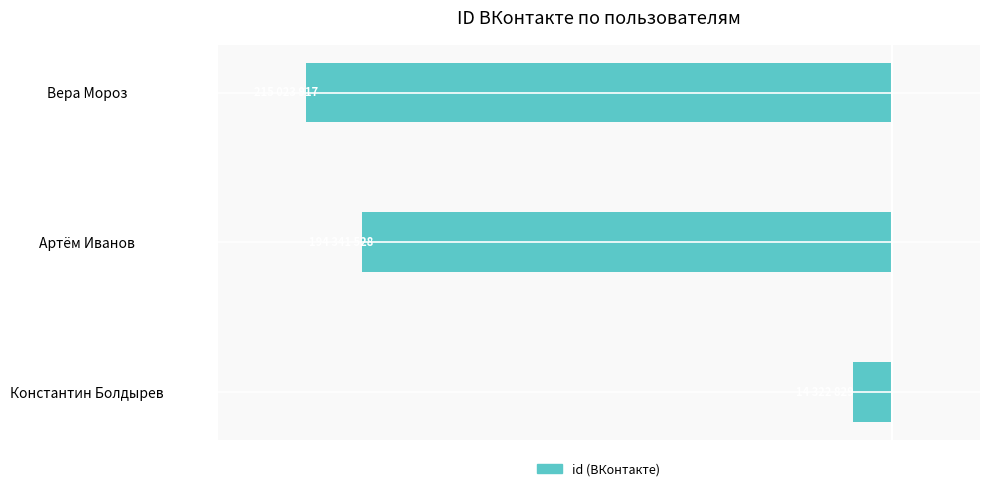

Are the bars horizontal?

Yes